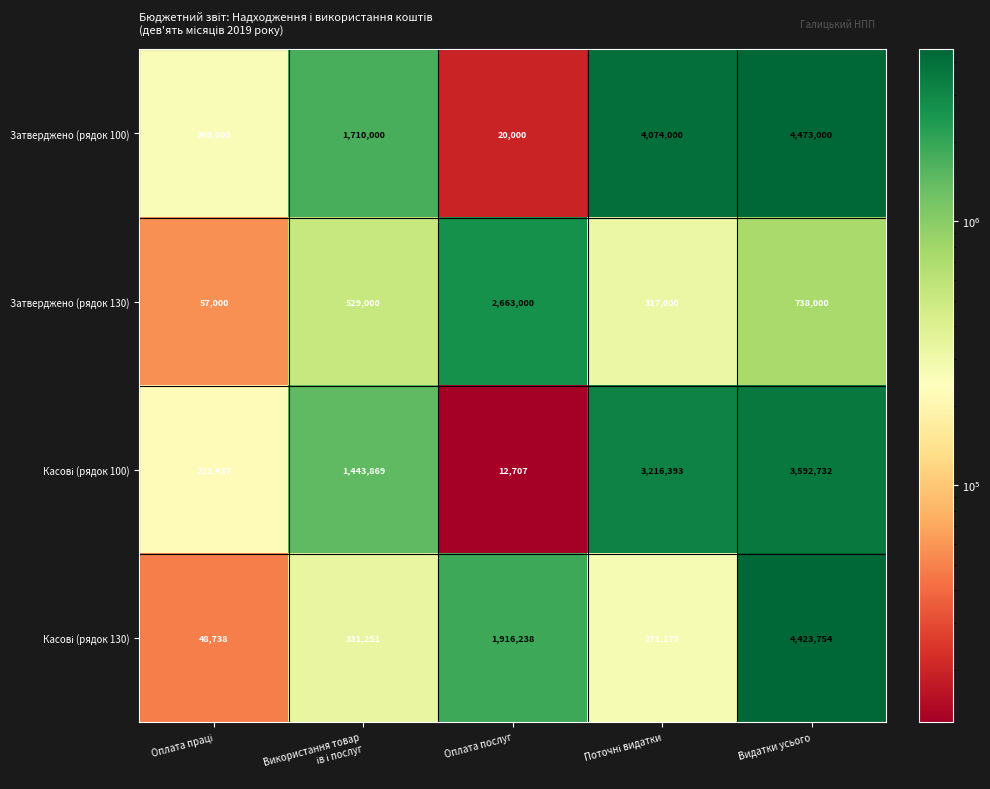

The Затверджено (рядок 100) series shows 20000 at Оплата послуг. True or false?

True